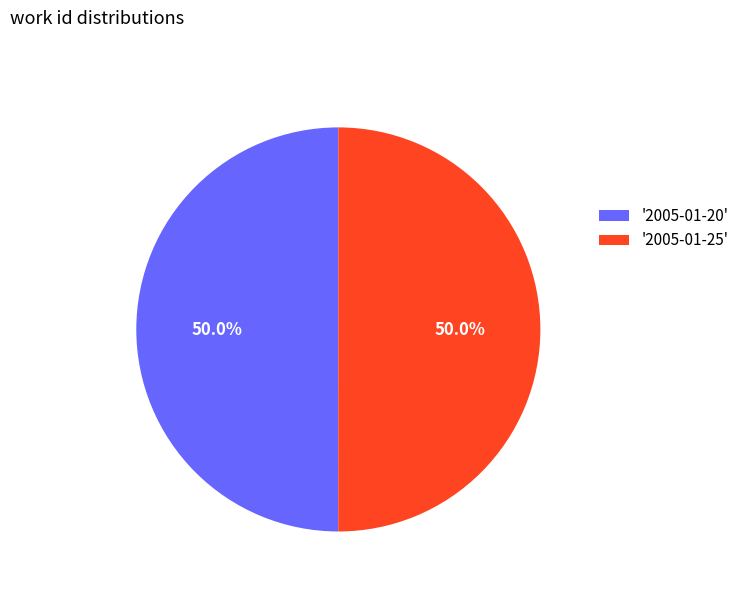

What percentage is NOT represented by '2005-01-20'?

50.0%